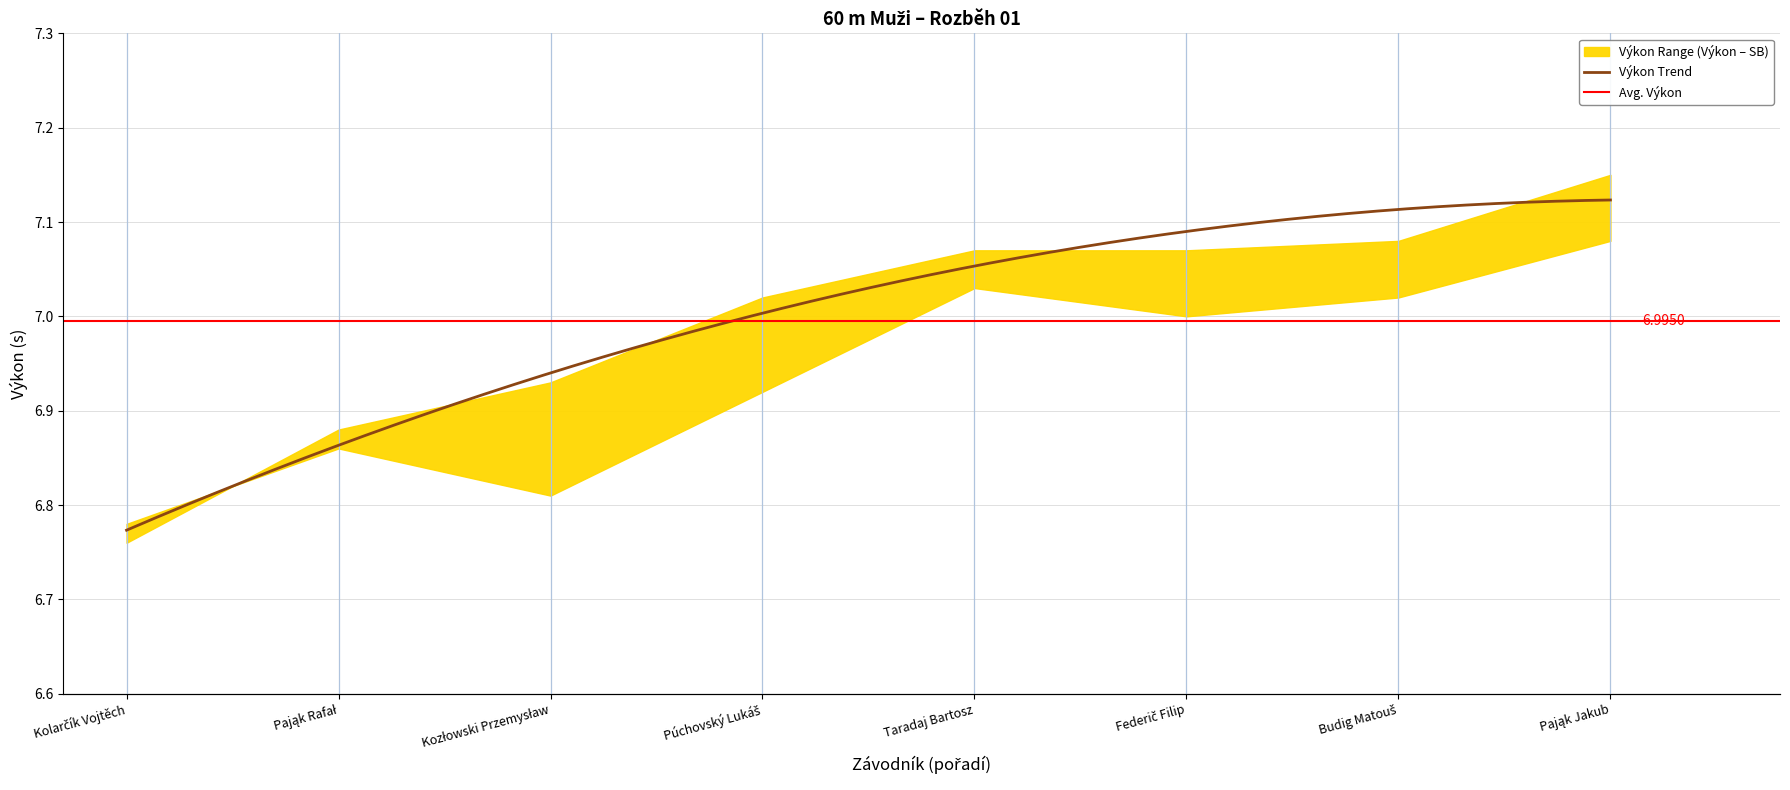

True or false: SB and Reakce cross at least once.

False